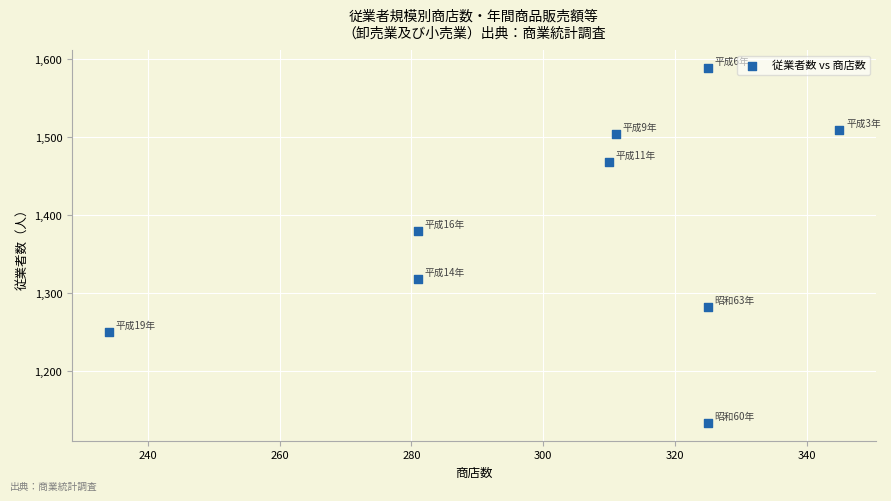

What is the range of X values (max minus min)?

111